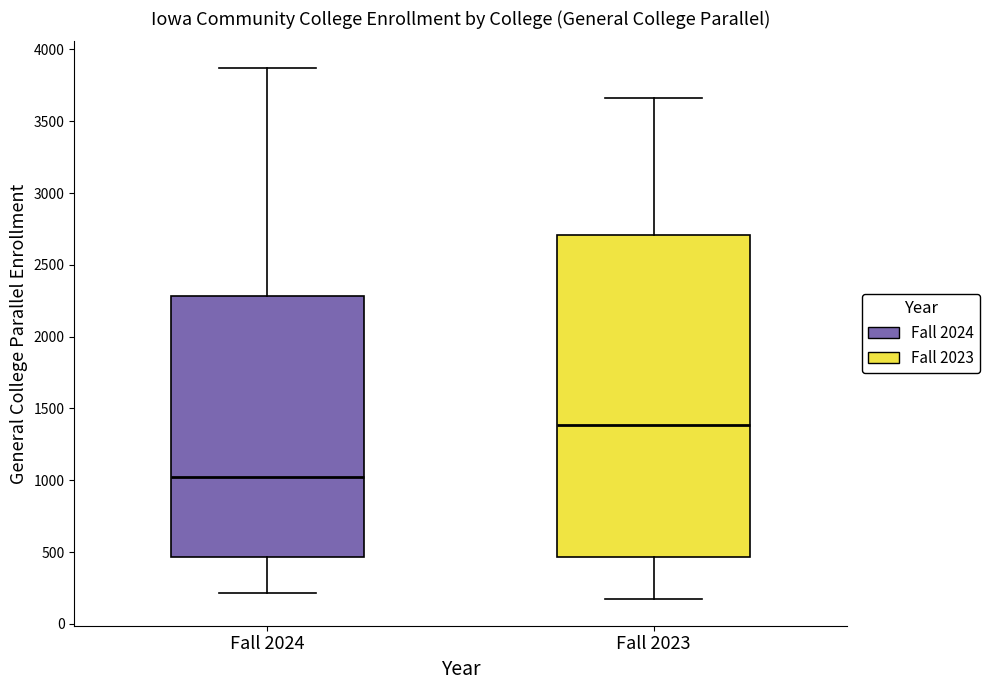

Reading left to right, transcribe this box plot: for each box, give where its median line is, the range the box spans, and where its two whiskers end, as read against the y-axis. The values are not printed on the chart, so give them approximately, as read against the axis.

Fall 2024: median 1050, box 450 to 2300, whiskers 200 to 3850
Fall 2023: median 1400, box 450 to 2700, whiskers 150 to 3650